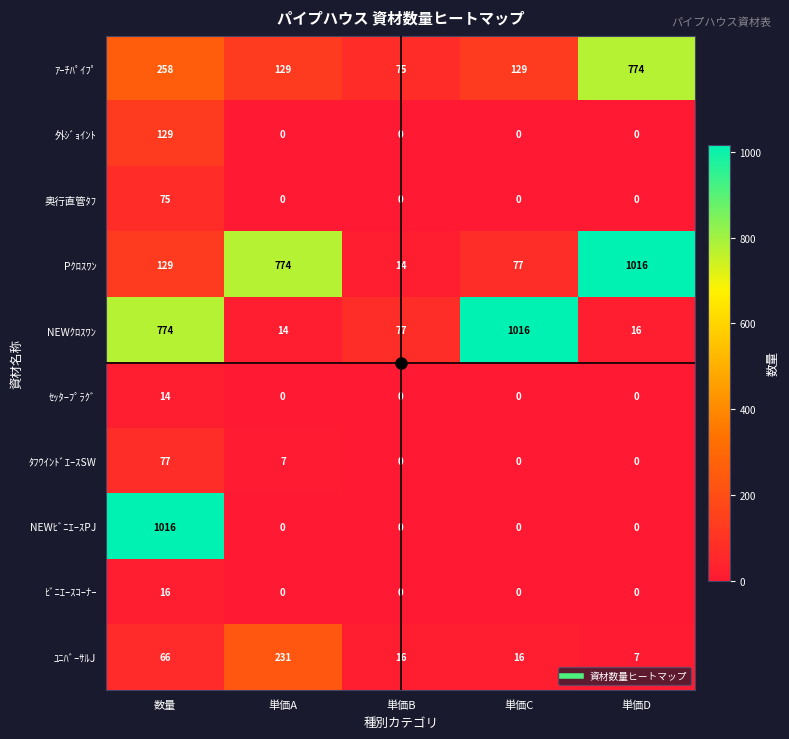

At which label is ﾀﾌｳｲﾝﾄﾞｴｰｽSW closest to 38?

単価A